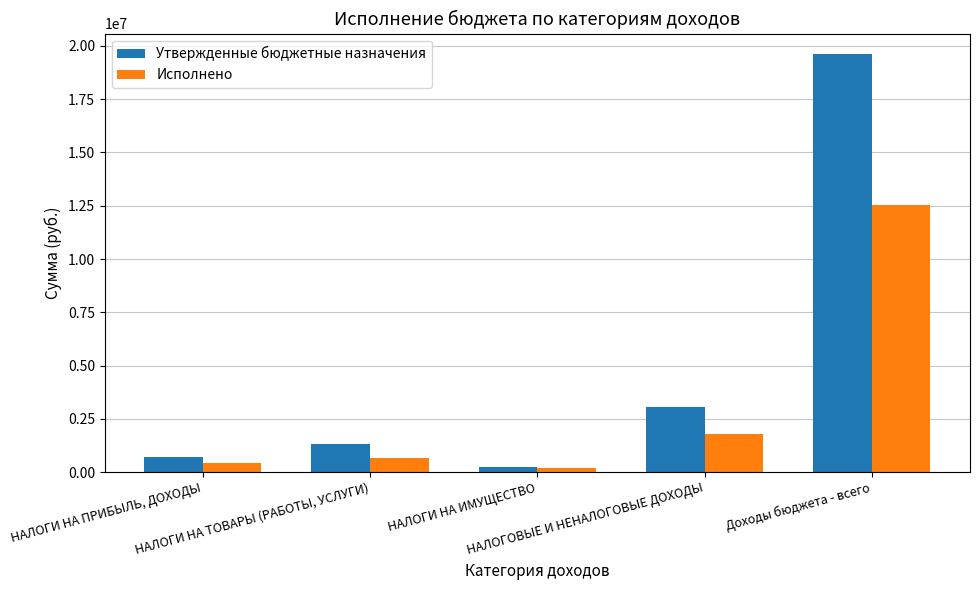

Where does the Исполнено series first go above 677061?

НАЛОГИ НА ТОВАРЫ (РАБОТЫ, УСЛУГИ)